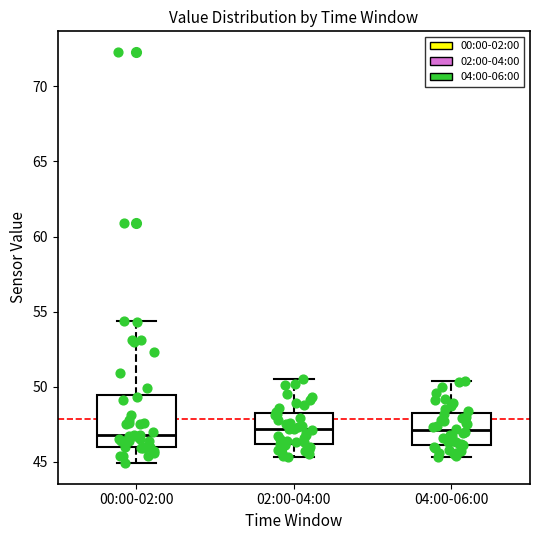

Comparing the boxes themselves (not the whiskers), which one is the tallest?

00:00-02:00